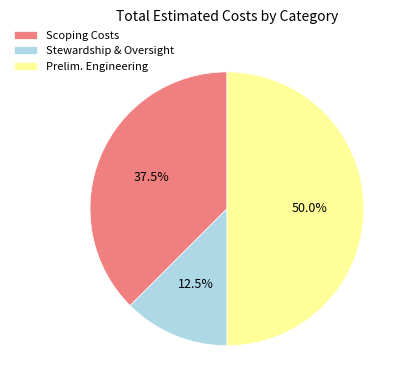

Does Stewardship & Oversight represent more than half of the total?

No